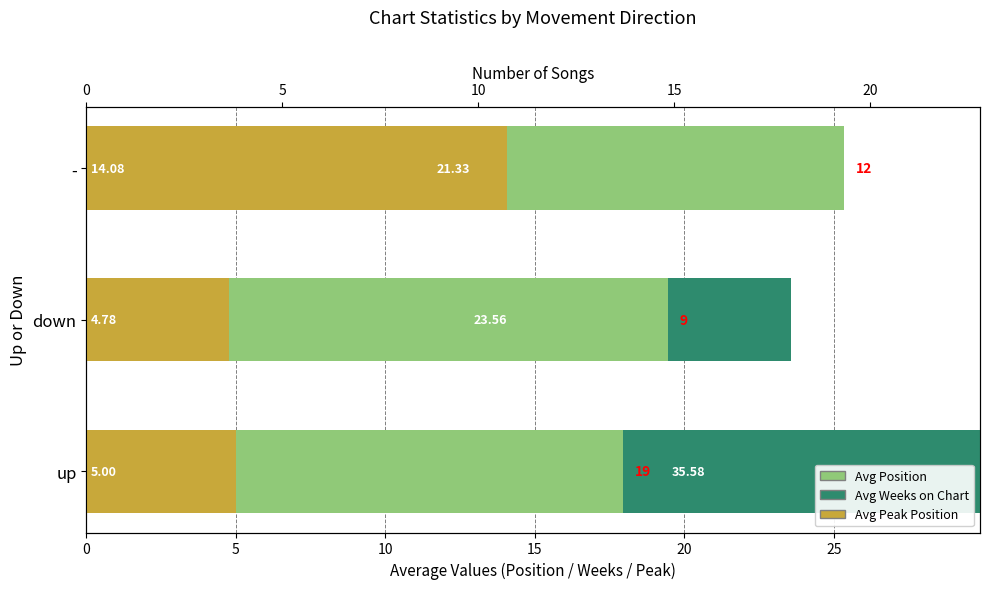

How many data points in Avg Peak Position are above 5?

1